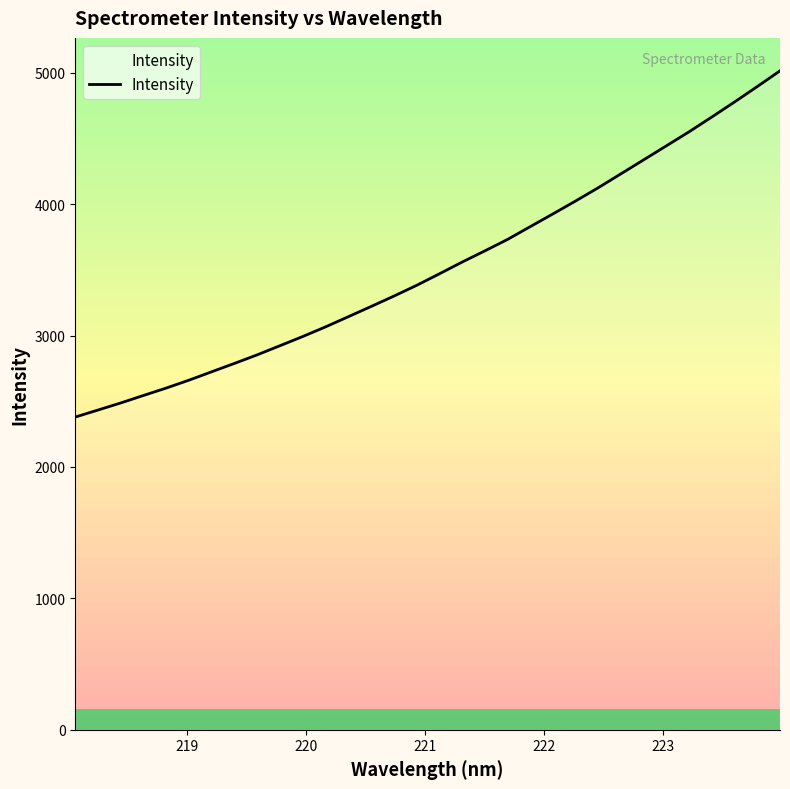

What is the difference between the maximum and minimum values?

2635.1